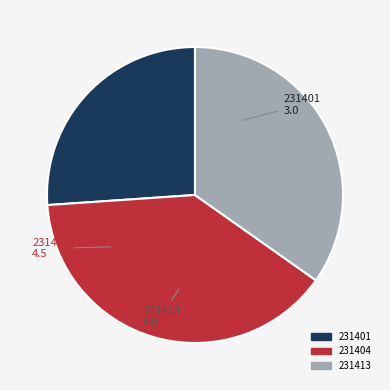

Count the number of slices in the pie.

3